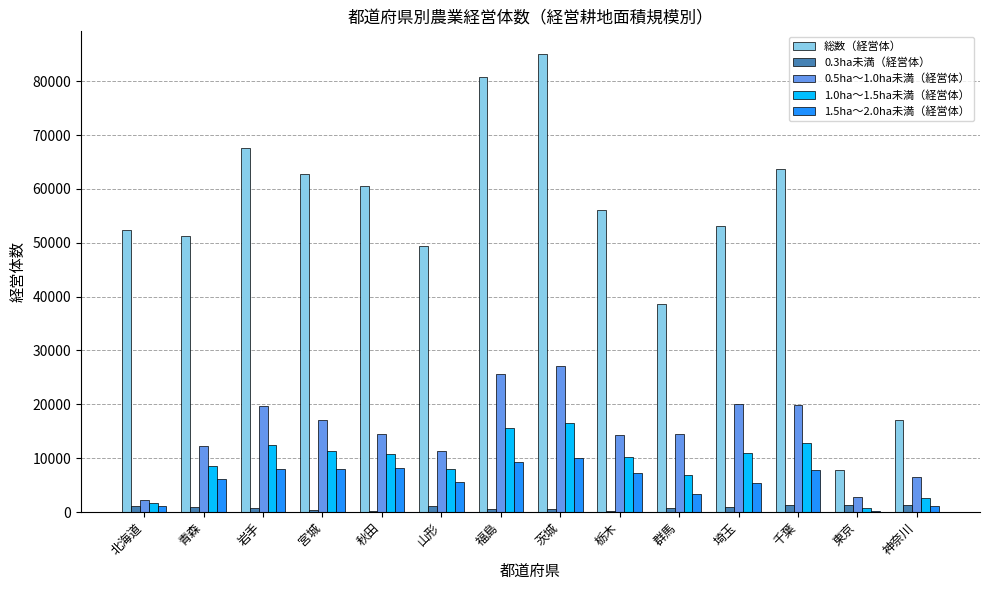

How many groups of bars are there?

14